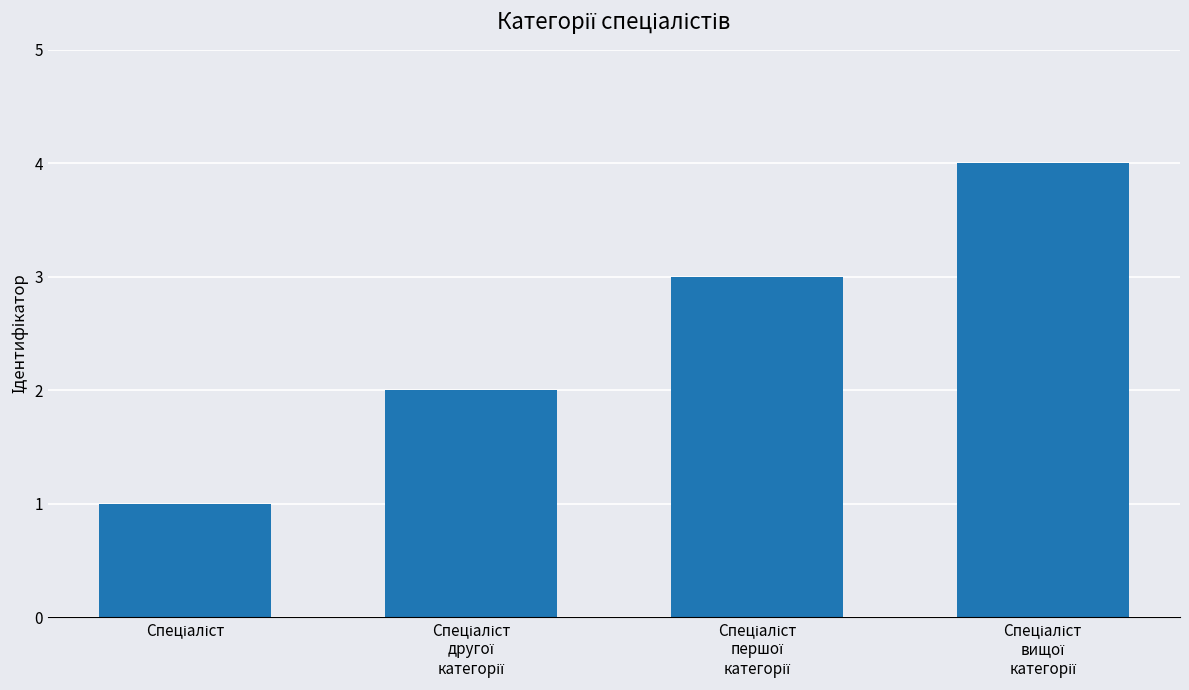

Reading left to right, transcribe all the data shown in this chart.

1	2	3	4